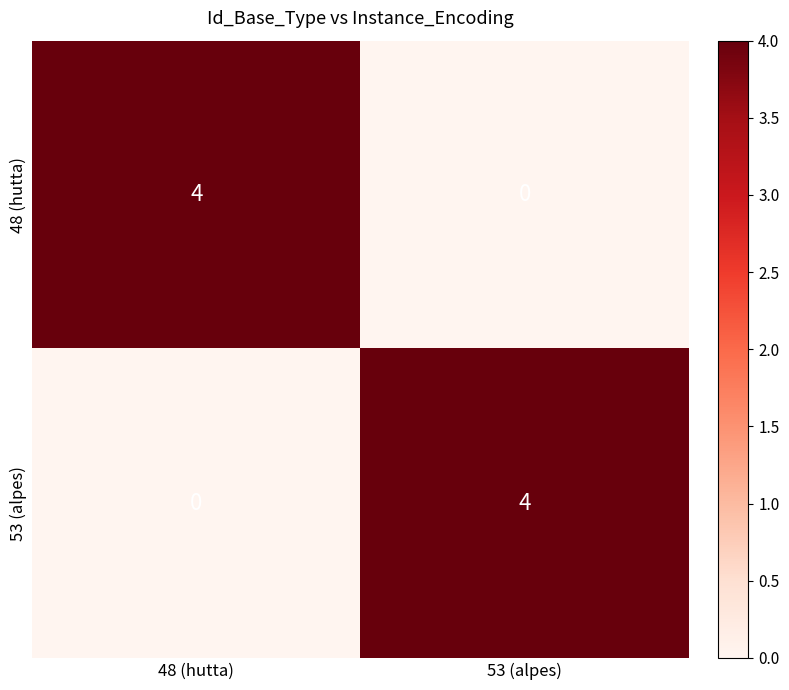

Read the 53 (alpes) value at 53 (alpes).

4